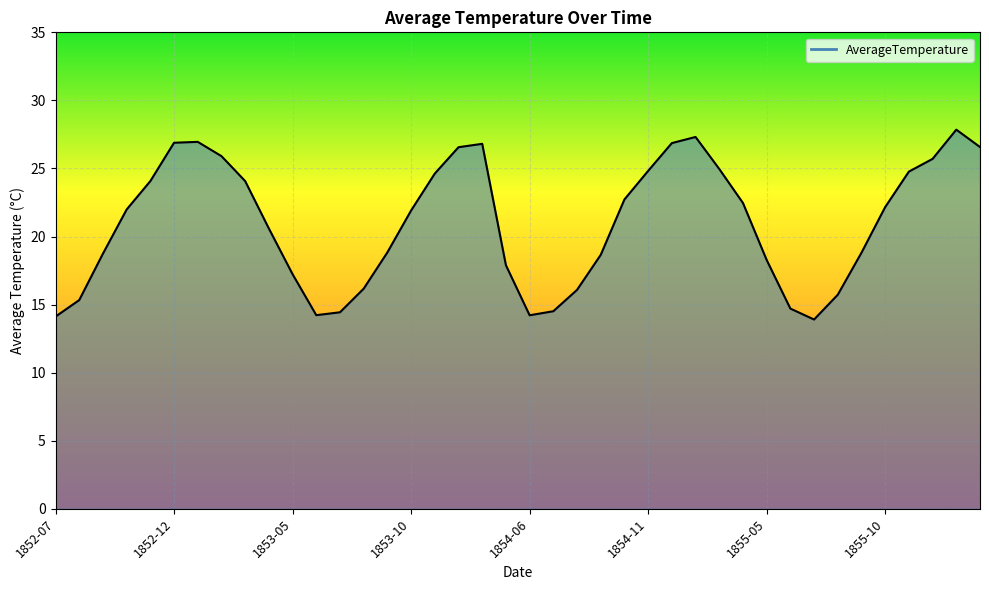

Does the chart display data point markers on the line(s)?

No